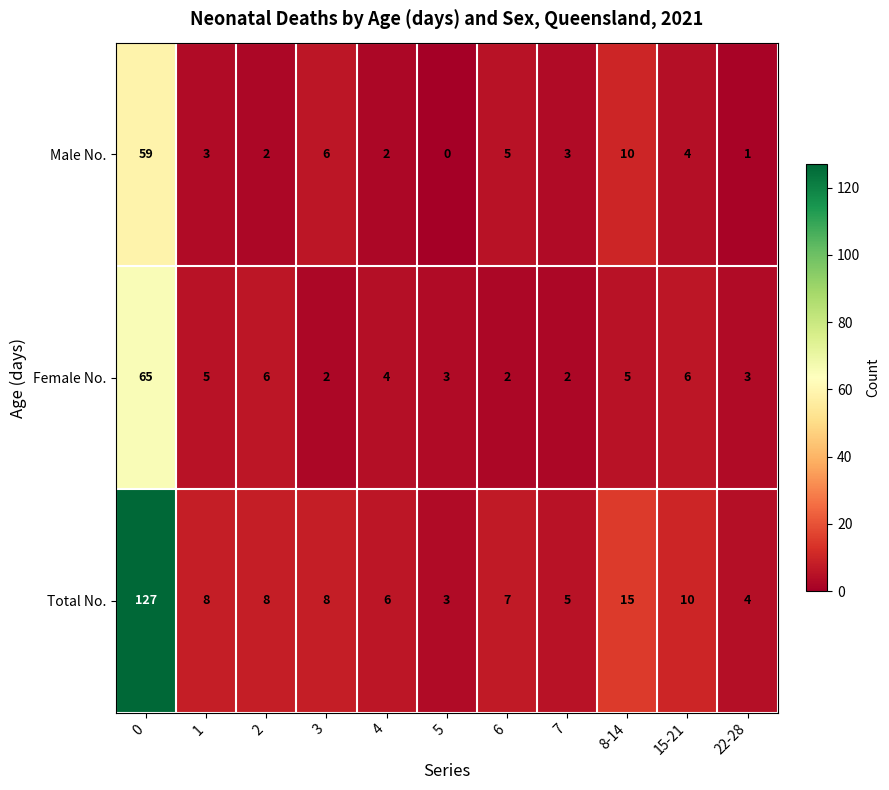

How many data points in Total No. are less than 8?

5